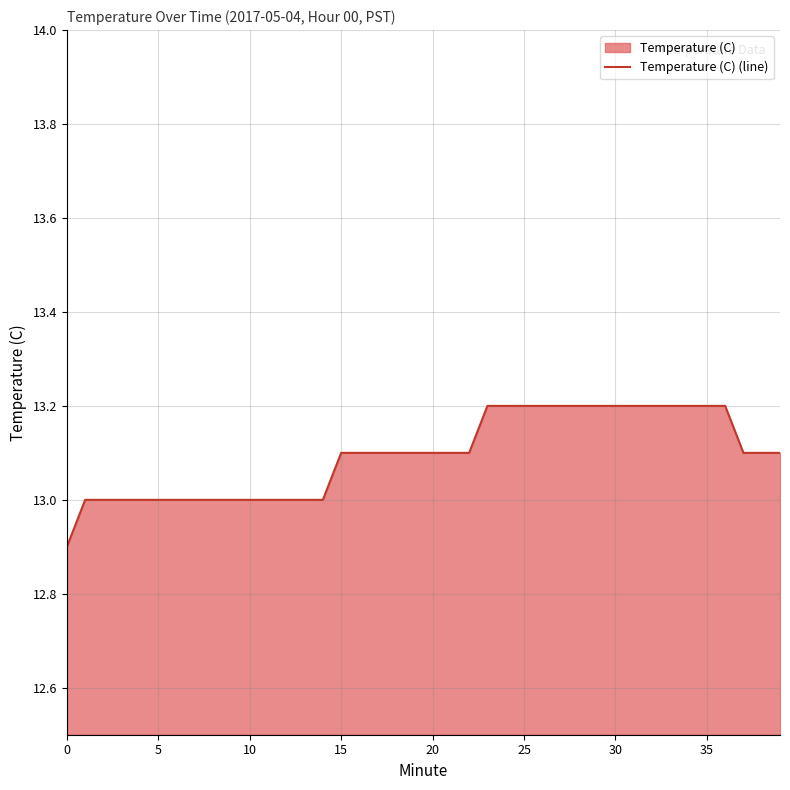

Between 18 and 39, which is larger?

18